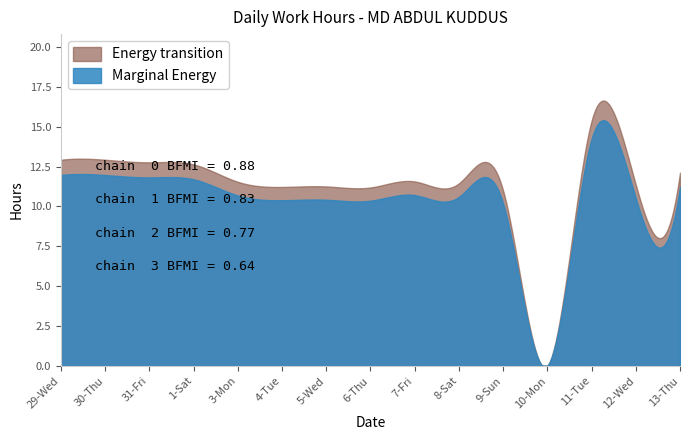

Is the value of Energy transition at 10-Mon greater than the value of Marginal Energy at 5-Wed?

No